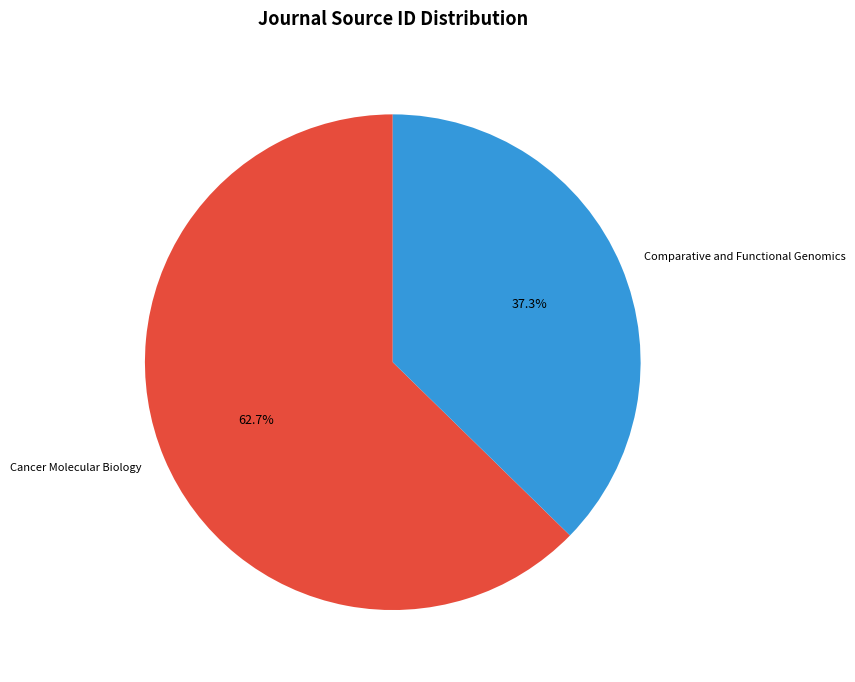

Count the number of slices in the pie.

2